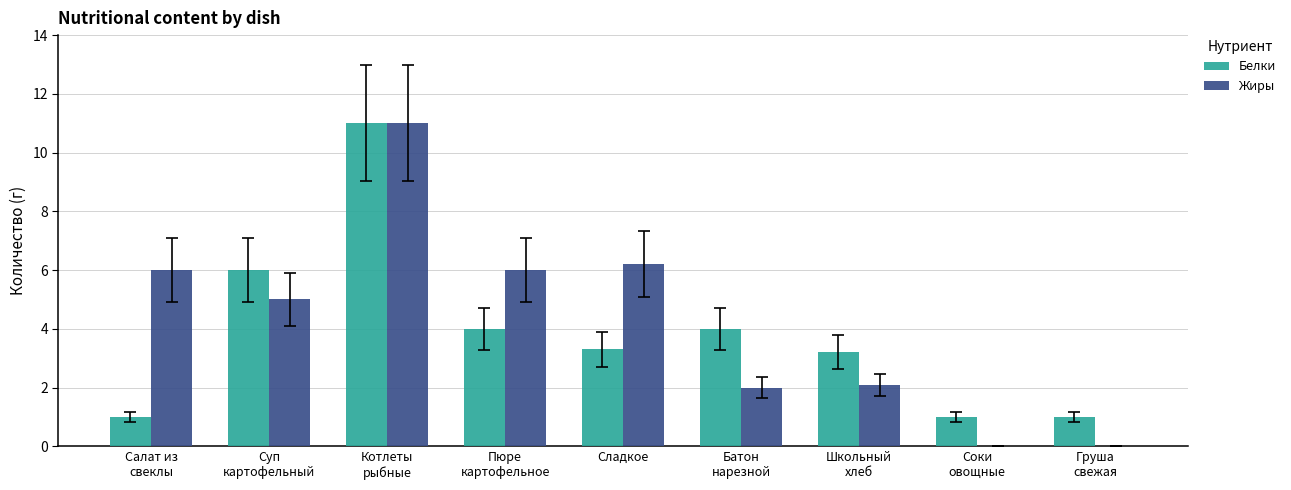

At which category does the chart reach its peak across all series?

Котлеты
рыбные